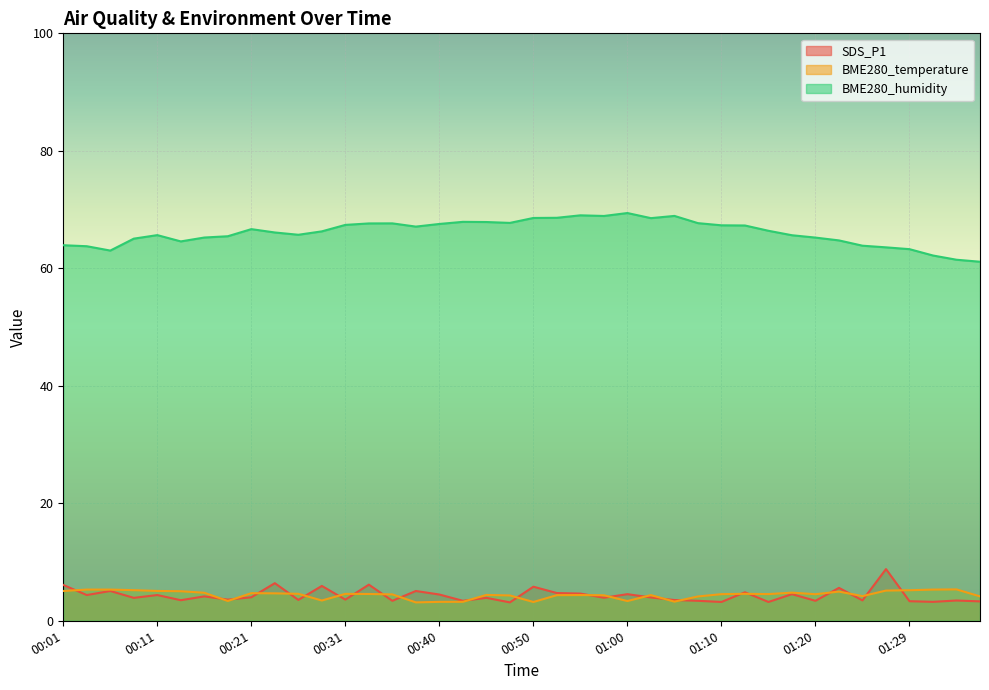

How many interior local peaks does the SDS_P1 series have?

15